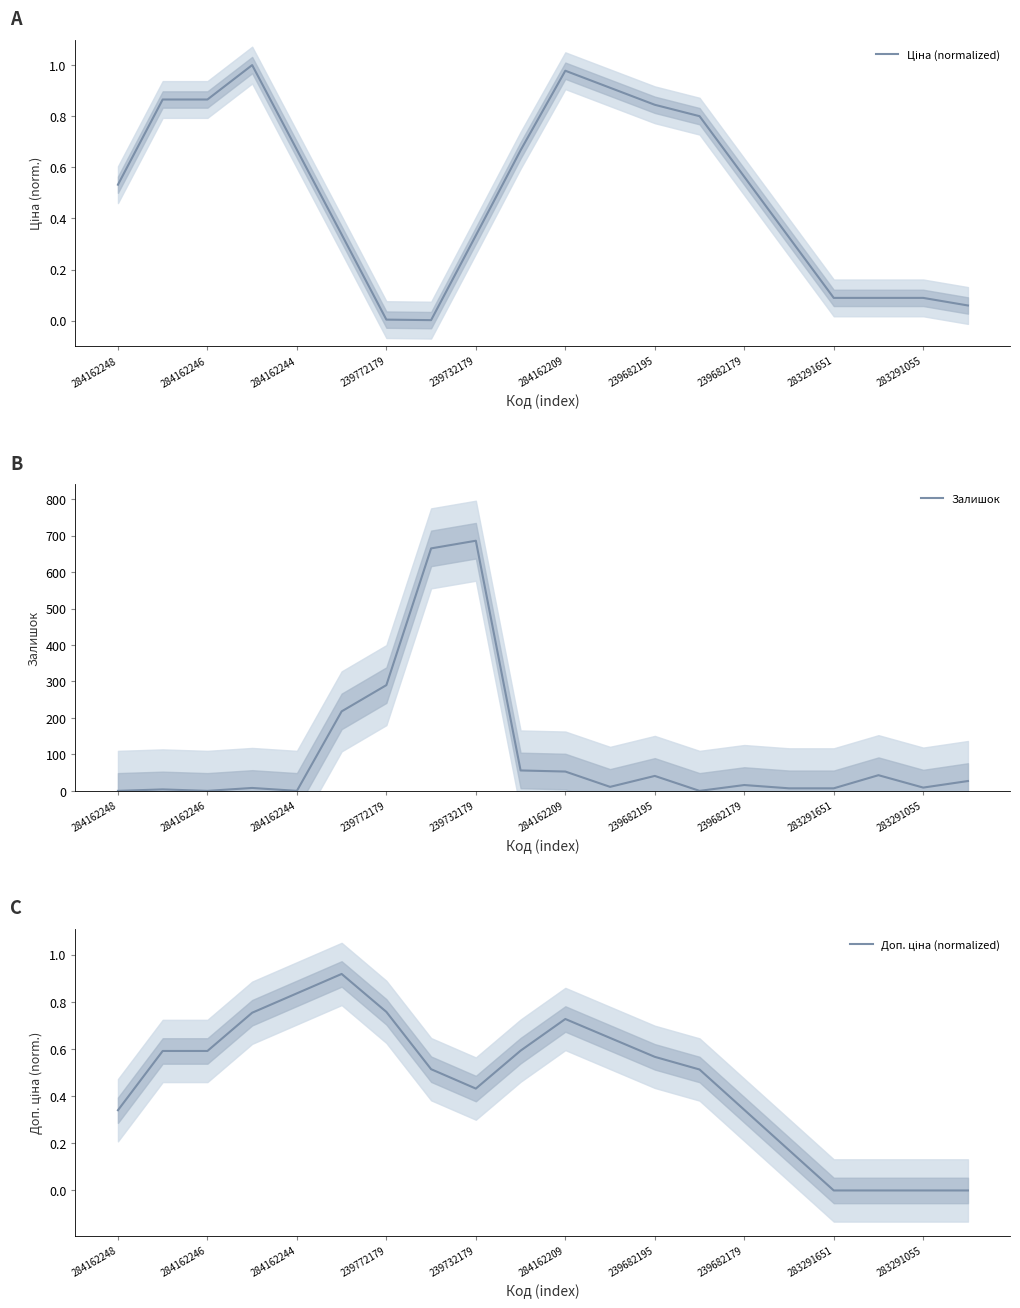

True or false: Залишок has more than 2 points higher than both neighbors.

True